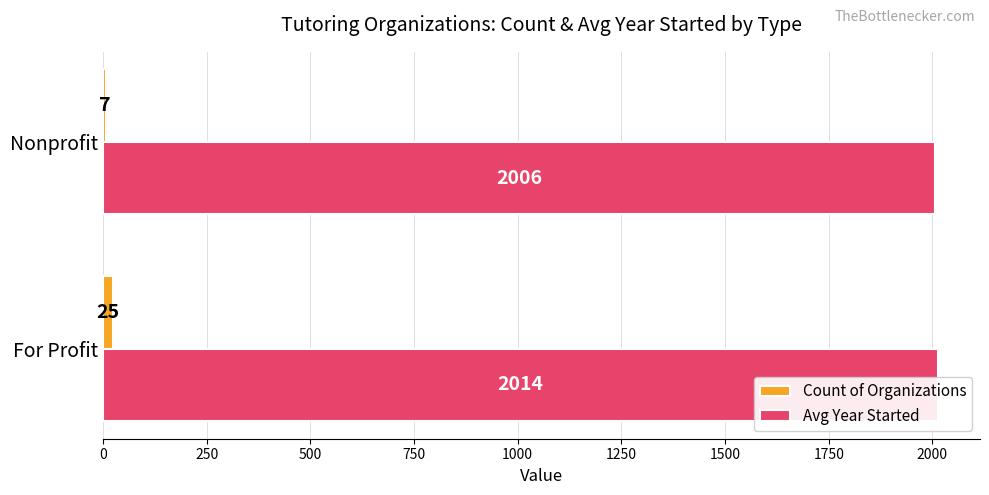

The Avg Year Started series shows 1392 at For Profit. True or false?

False